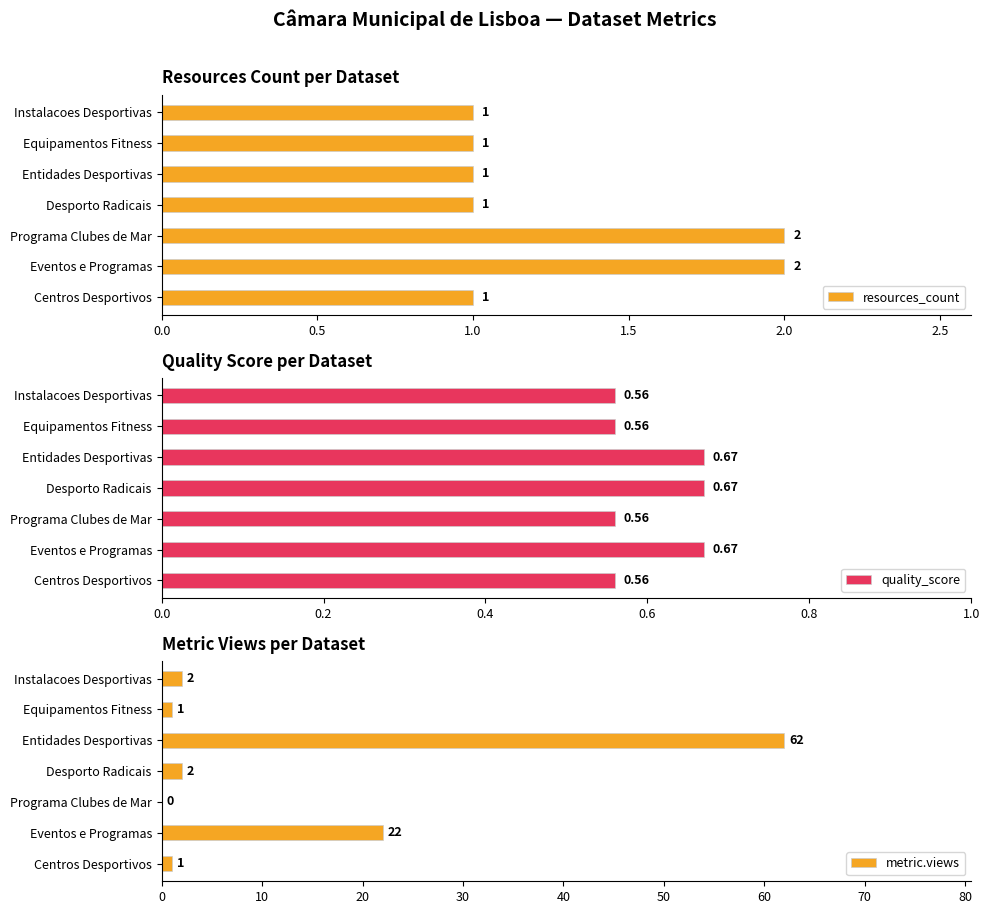

Count the resources_count values in the range 1 to 2.

7